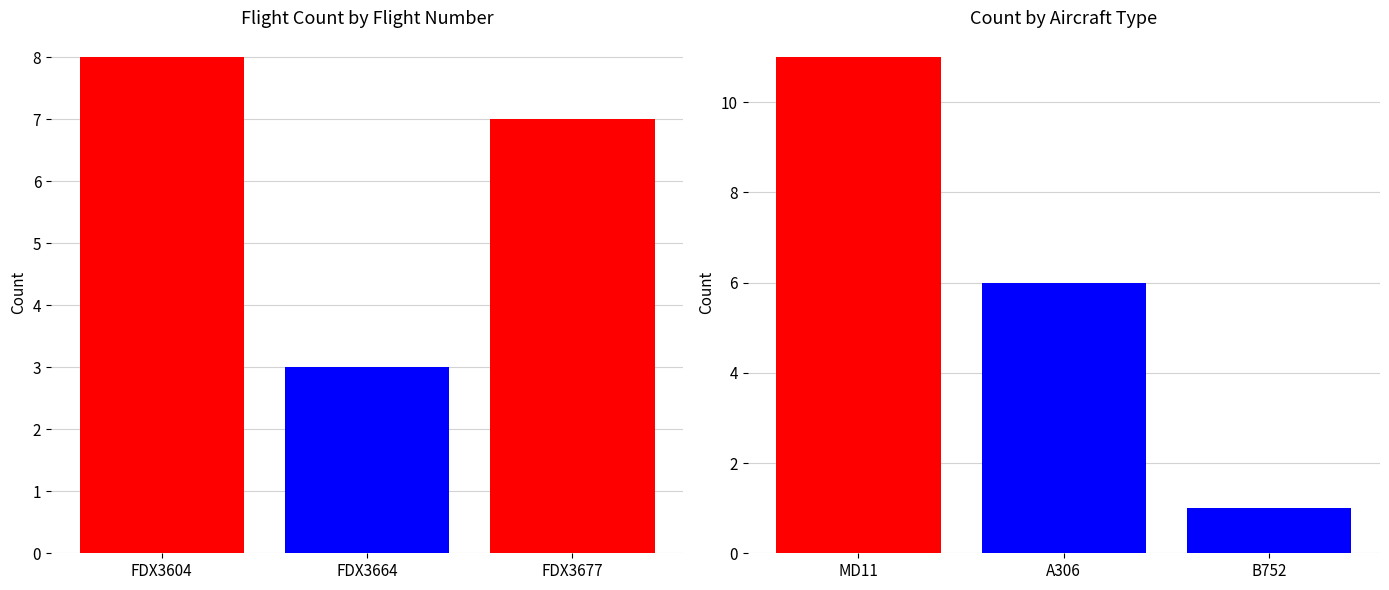

How many values in the Flight Count series exceed 7?

1